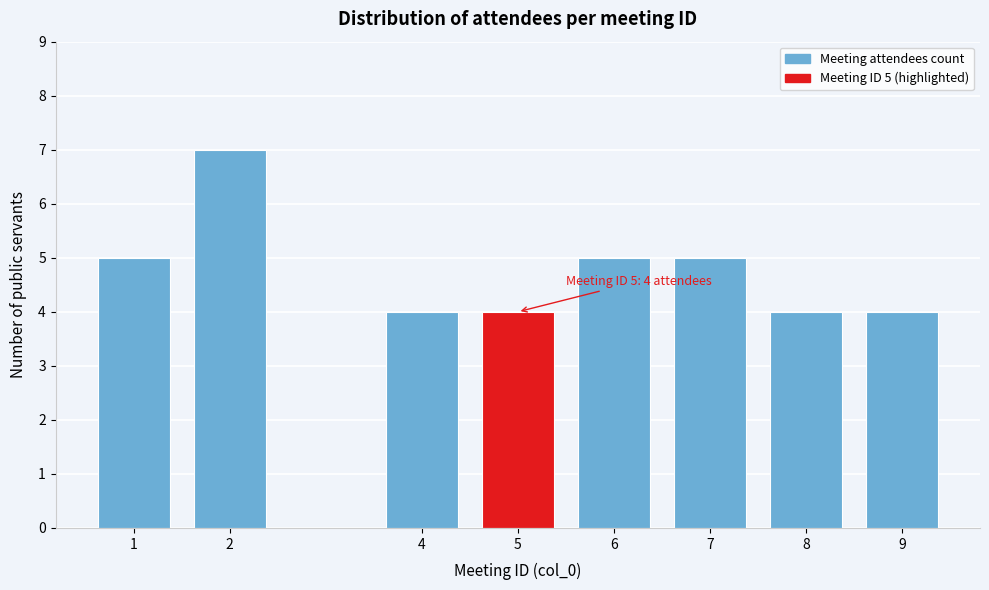

Reading right to left, what are all the values shown in this chart?

4	4	5	5	4	4	7	5